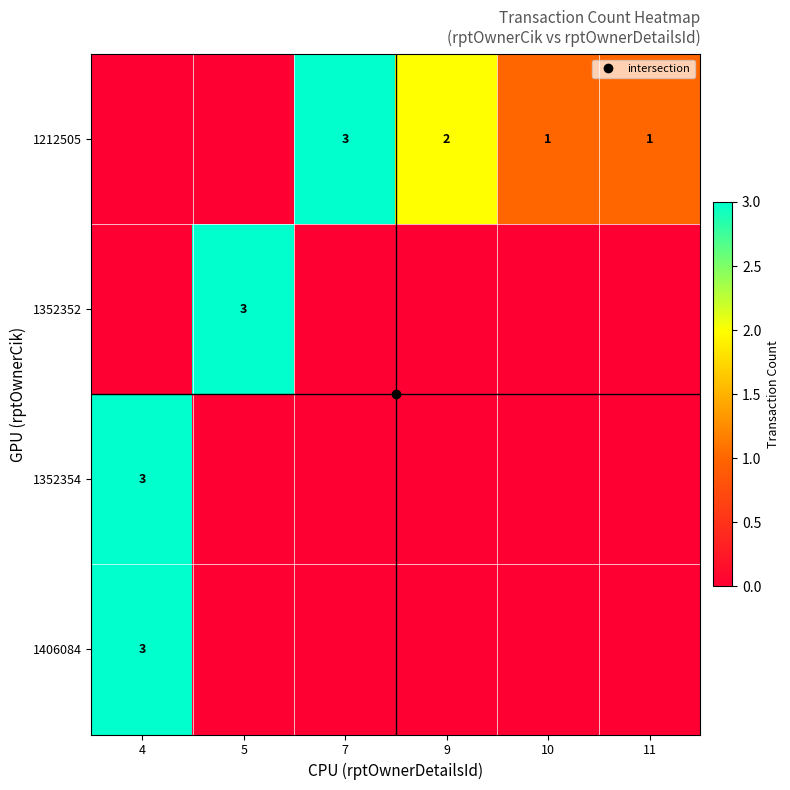

Which label corresponds to the smallest value in the chart?

4